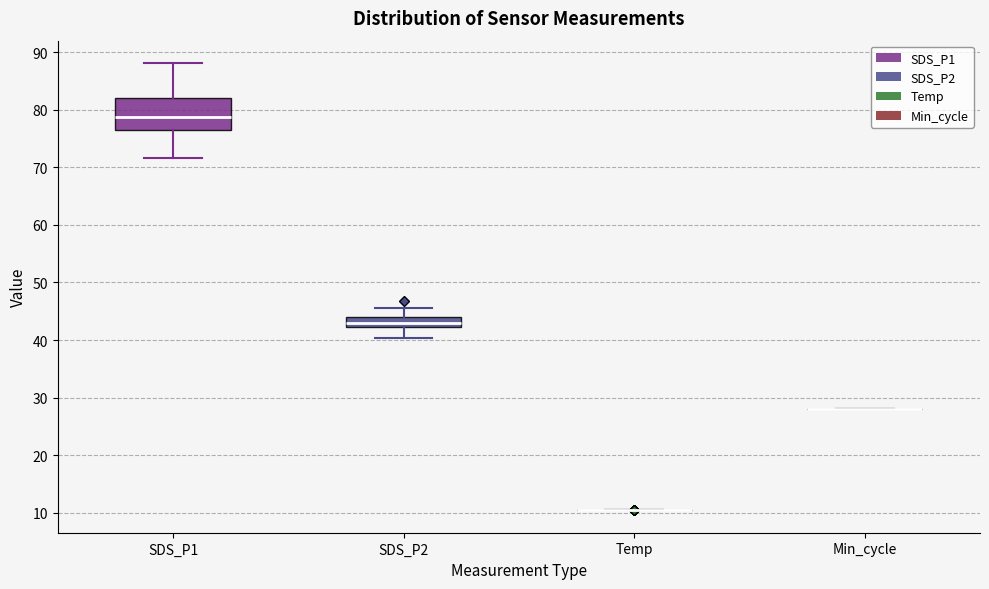

Reading left to right, transcribe this box plot: for each box, give where its median line is, the range the box spans, and where its two whiskers end, as read against the y-axis. The values are not printed on the chart, so give them approximately, as read against the axis.

SDS_P1: median 79, box 77 to 82, whiskers 72 to 88
SDS_P2: median 43, box 42 to 44, whiskers 40 to 46
Temp: box collapsed to a line at 11, whiskers 11 to 11
Min_cycle: box collapsed to a line at 28, whiskers 28 to 28